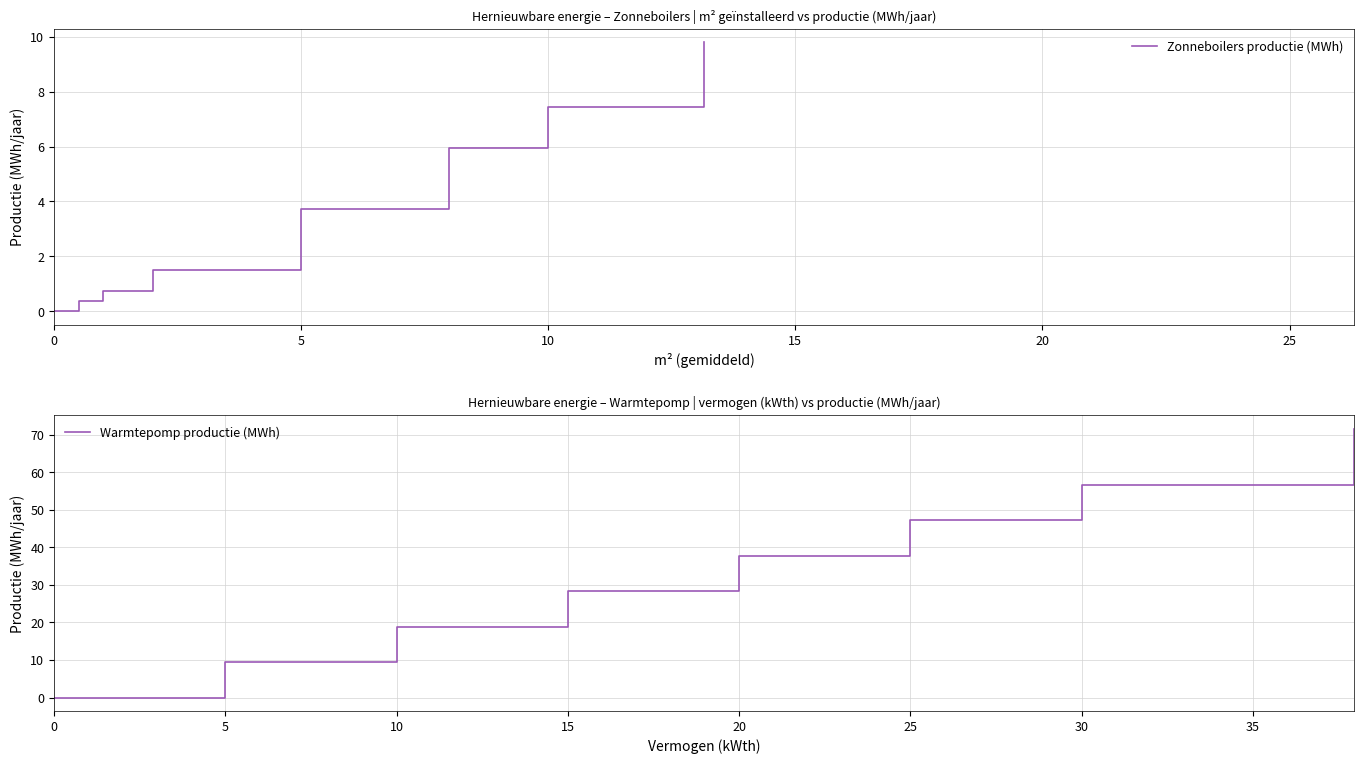

Reading left to right, list all the values displayed in this chart.

Zonneboilers productie (MWh): 0.0	0.4	0.7	1.5	3.7	6.0	7.4	9.8
Warmtepomp productie (MWh): 0.0	9.4	18.9	28.3	37.7	47.2	56.6	71.6